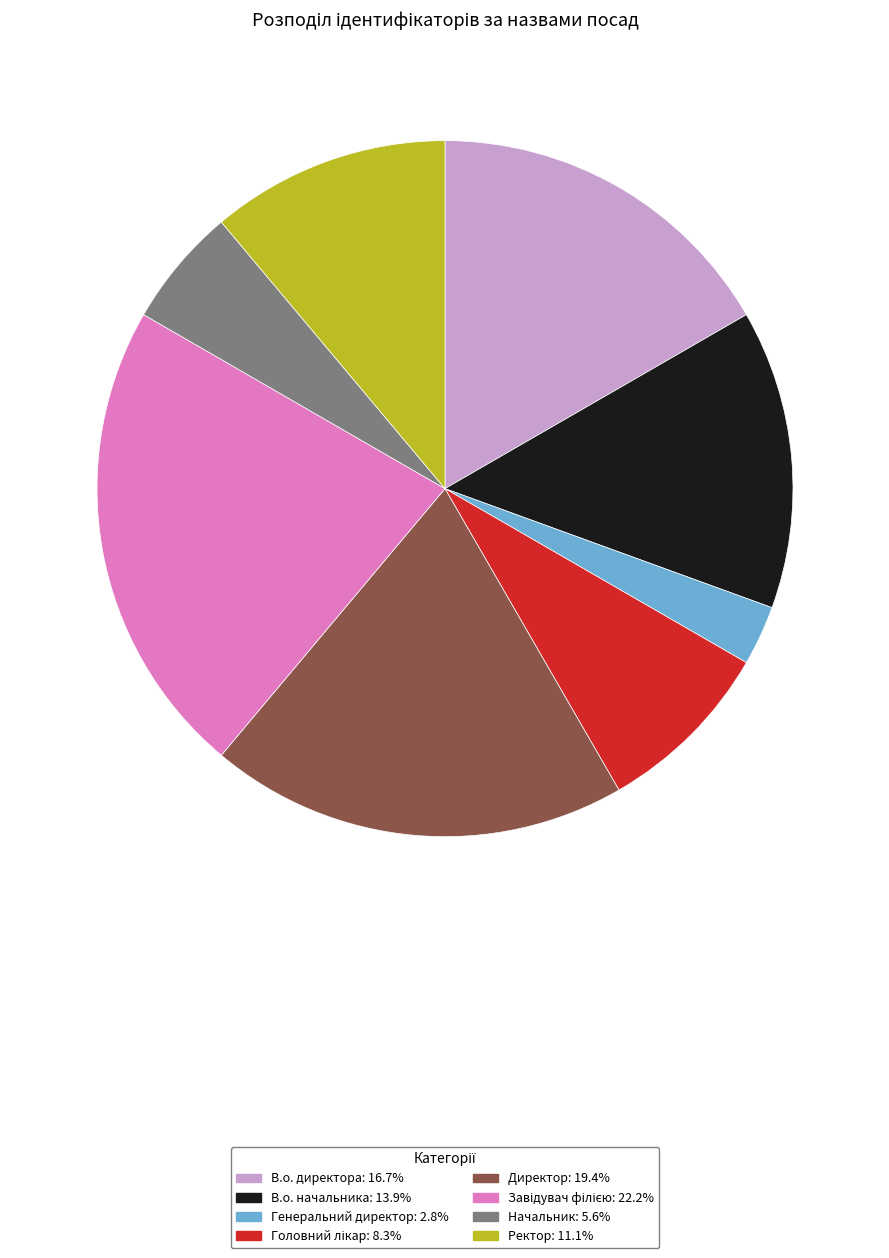

Between Директор and В.о. начальника, which is larger?

Директор